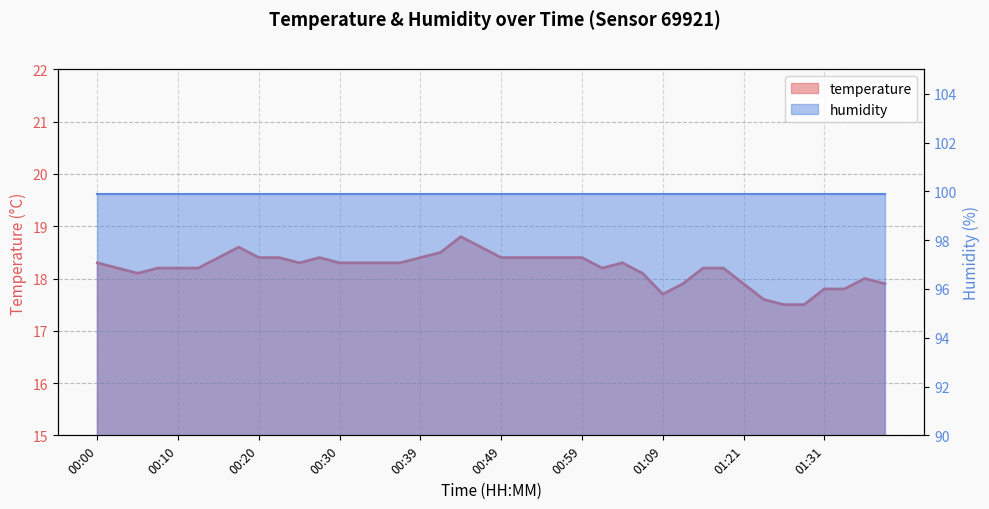

List the labels in order of value, smallest first.

01:26, 01:29, 01:24, 01:09, 01:31, 01:34, 01:11, 01:21, 01:39, 01:36, 00:05, 01:06, 00:03, 00:08, 00:10, 00:13, 01:02, 01:14, 01:16, 00:00, 00:25, 00:30, 00:32, 00:35, 00:37, 01:04, 00:15, 00:20, 00:22, 00:27, 00:39, 00:49, 00:52, 00:54, 00:57, 00:59, 00:42, 00:17, 00:47, 00:44